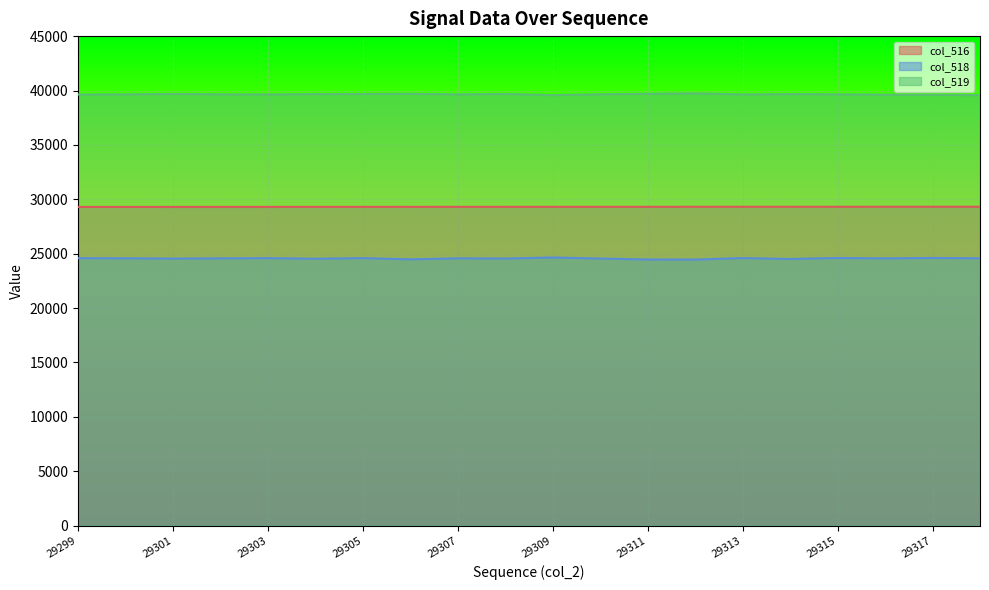

What are all the series names shown in the legend?

col_516, col_518, col_519